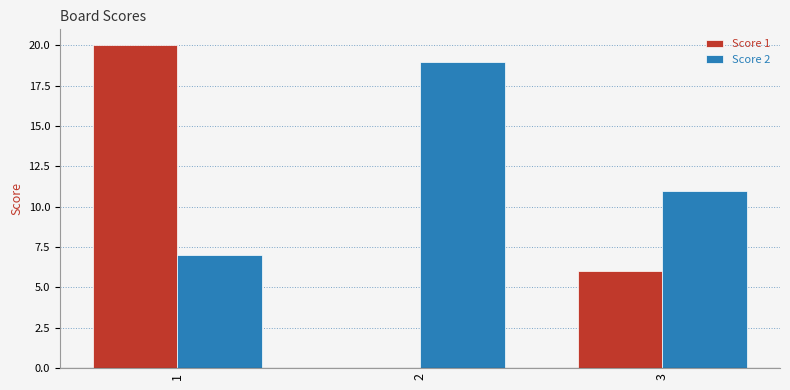

How many Score 2 values are between 7 and 19?

3